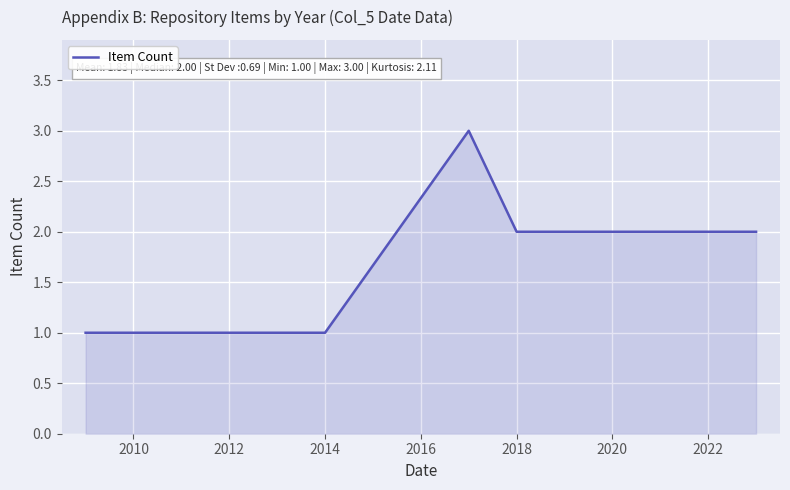

What is the maximum value shown in the chart?

3